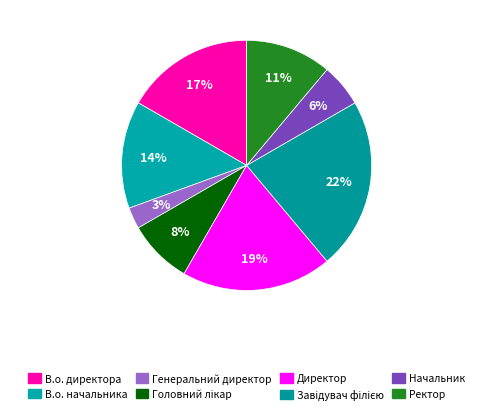

How many slices are in this pie chart?

8